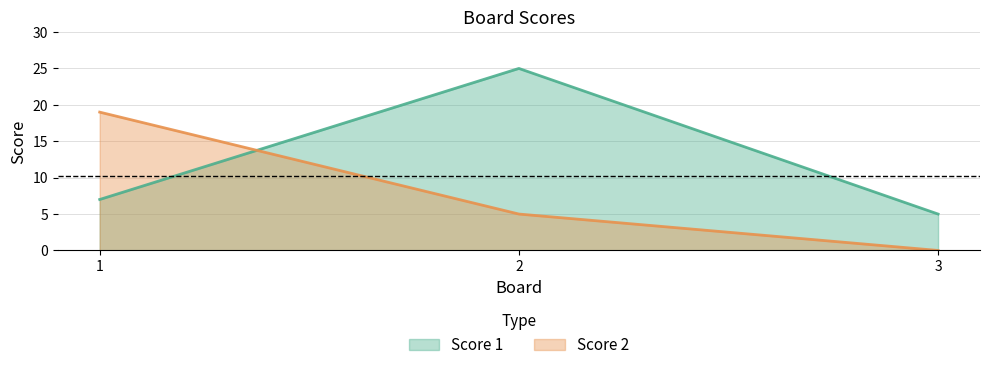

Rank the series by their maximum value, from lowest to highest.

Score 2, Score 1